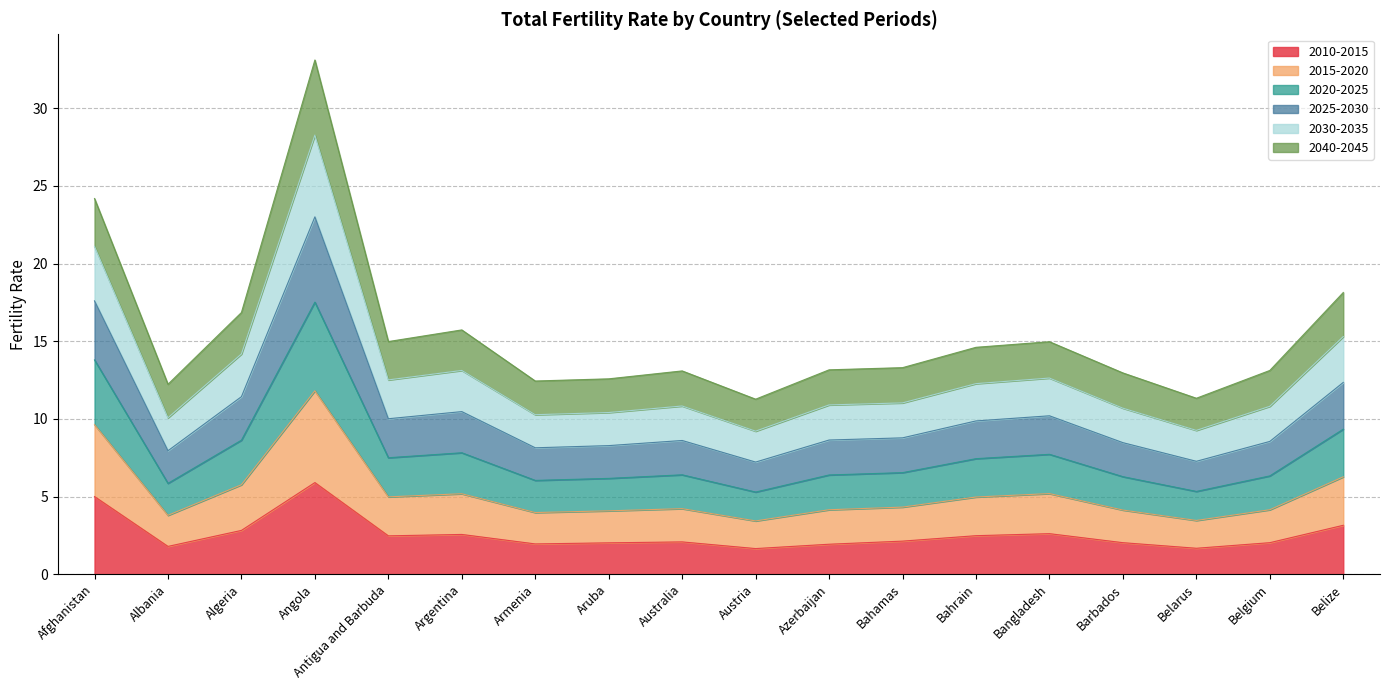

Where is the first local maximum for 2025-2030?

Angola